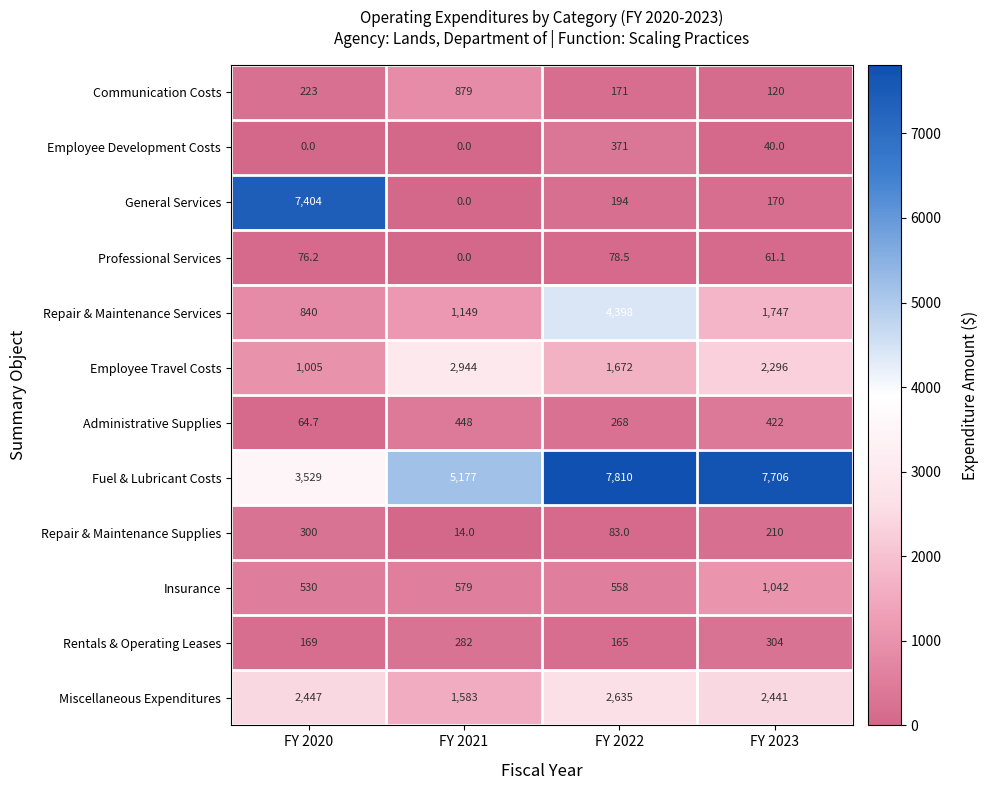

The Employee Travel Costs series shows 1672.0 at FY 2022. True or false?

True